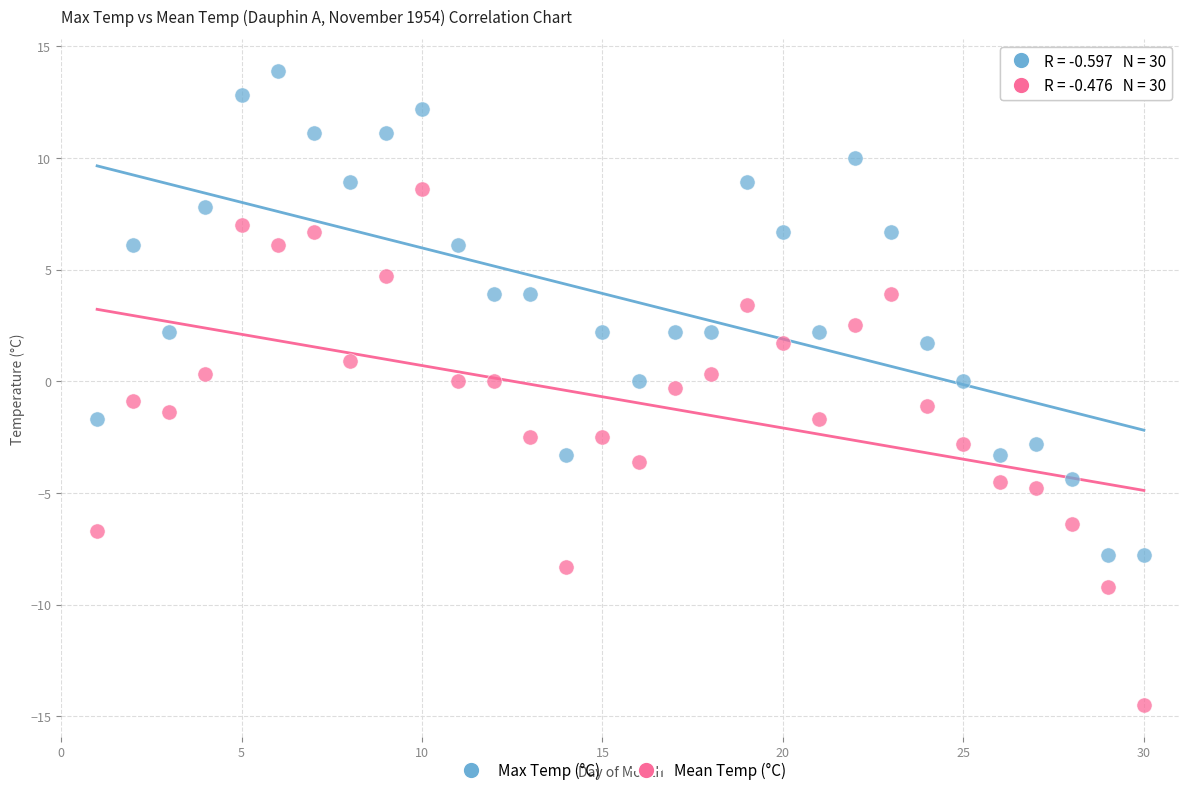

What are all the series names shown in the legend?

Max Temp (°C), Mean Temp (°C)